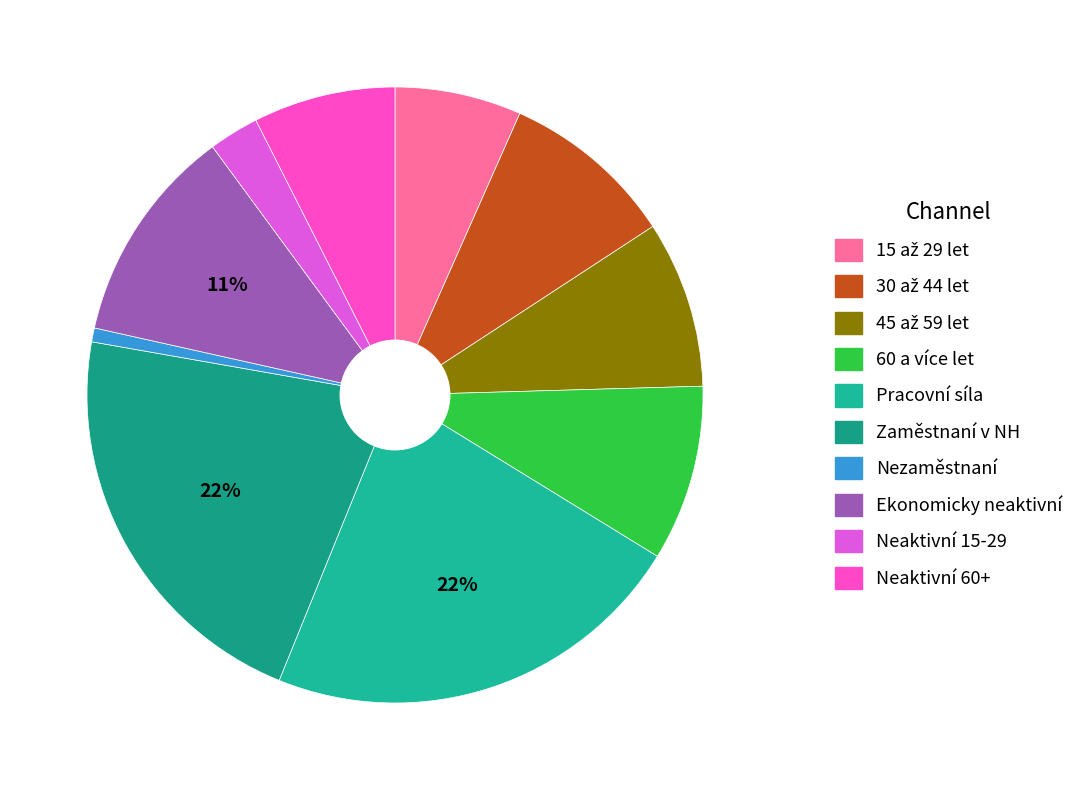

Which slice is the smallest?

Nezaměstnaní